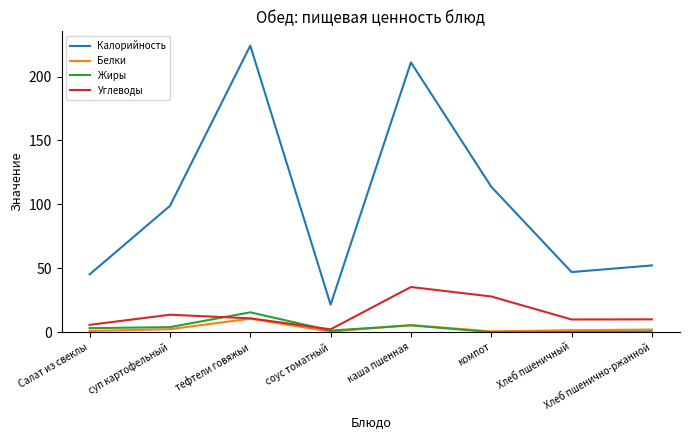

What is the difference between the maximum and second lowest values in the Жиры series?

15.4